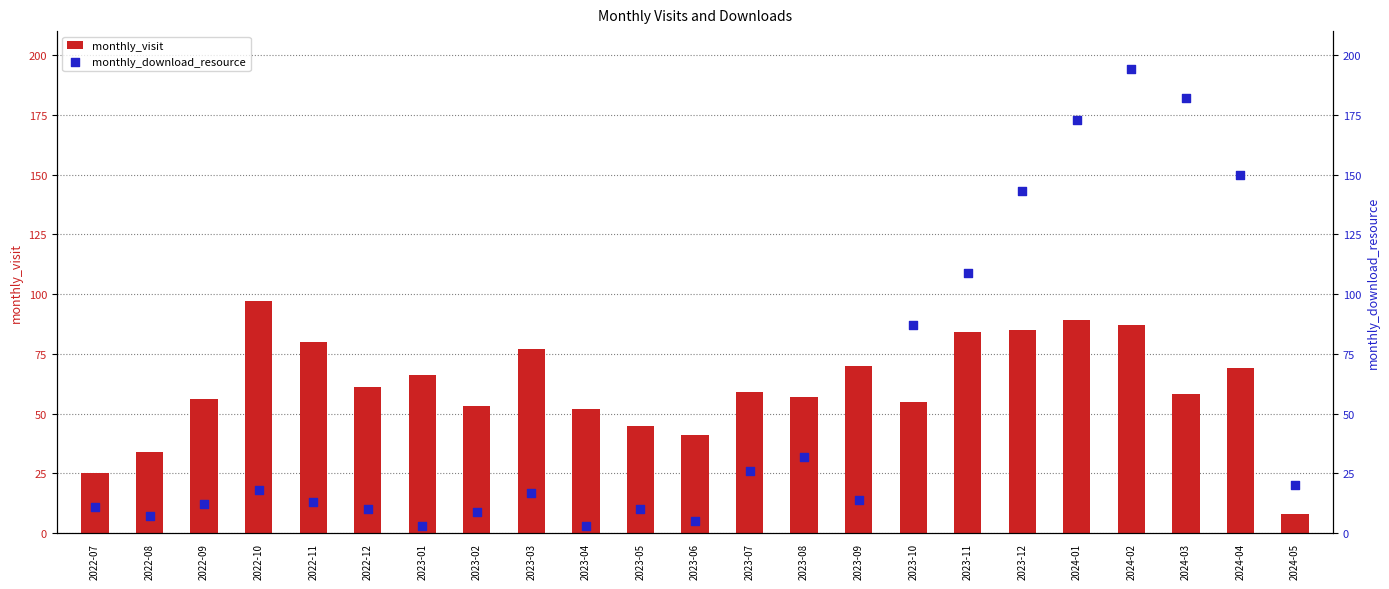

At how many categories does at least one series exceed 154?

3